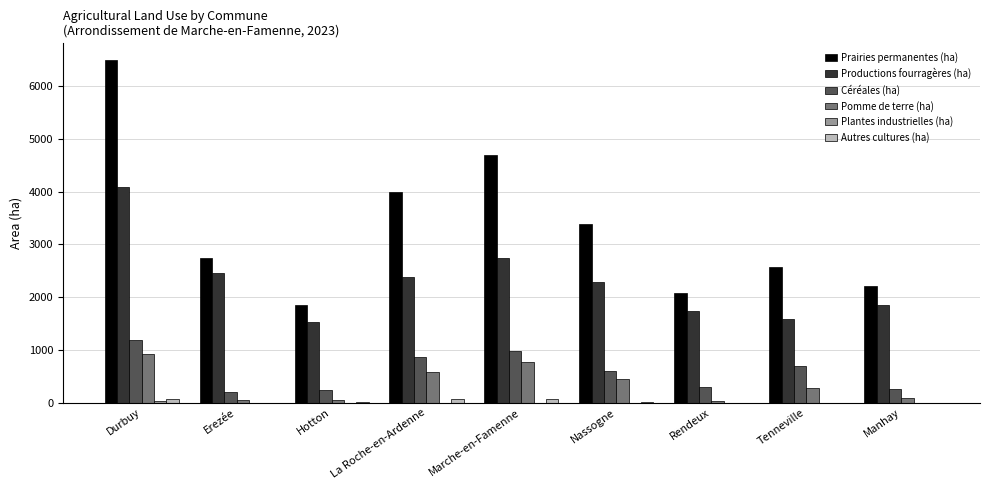

What is the greatest value displayed?

6487.0